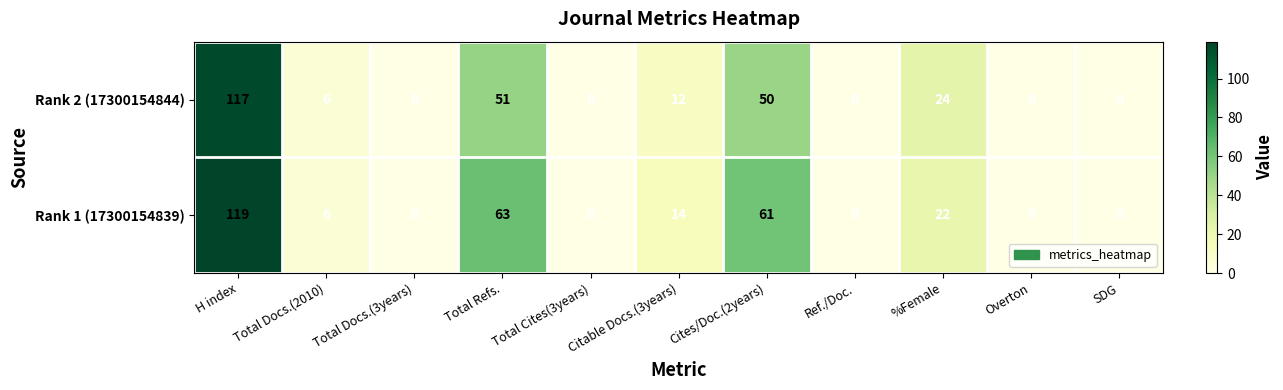

What is the sum of the Rank 2 (17300154844) values at SDG and %Female?

24